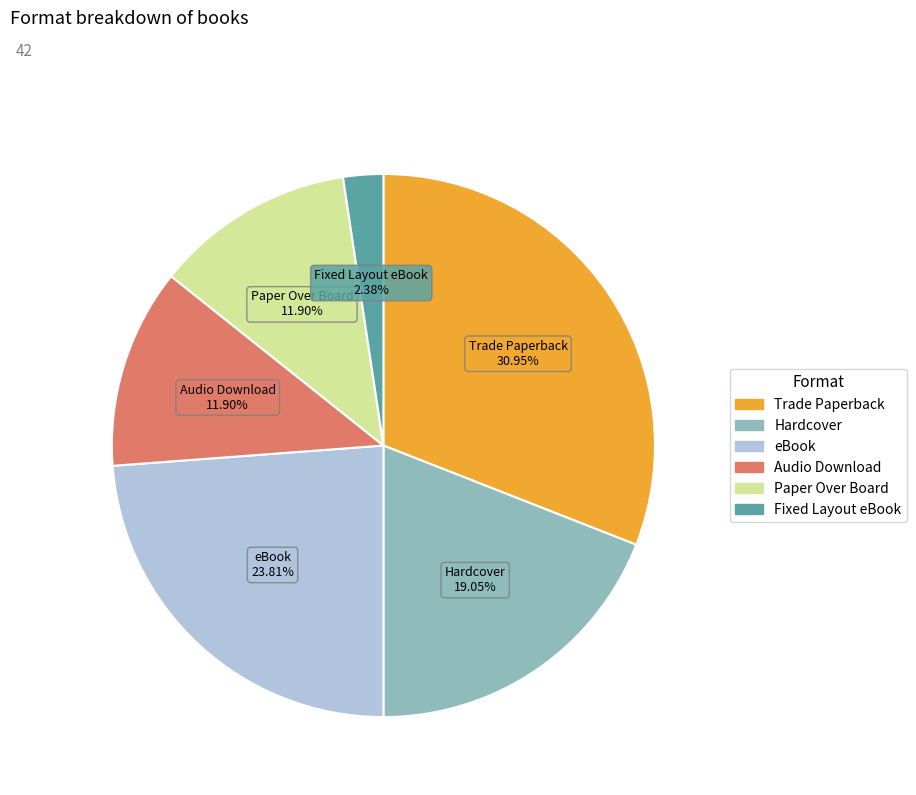

Which has a higher value, Fixed Layout eBook or eBook?

eBook